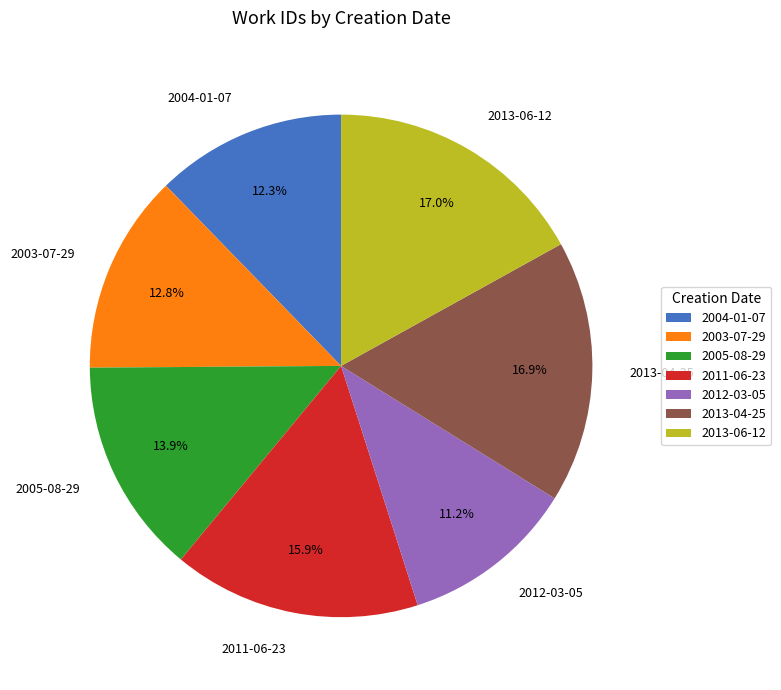

Which has a higher value, 2005-08-29 or 2012-03-05?

2005-08-29